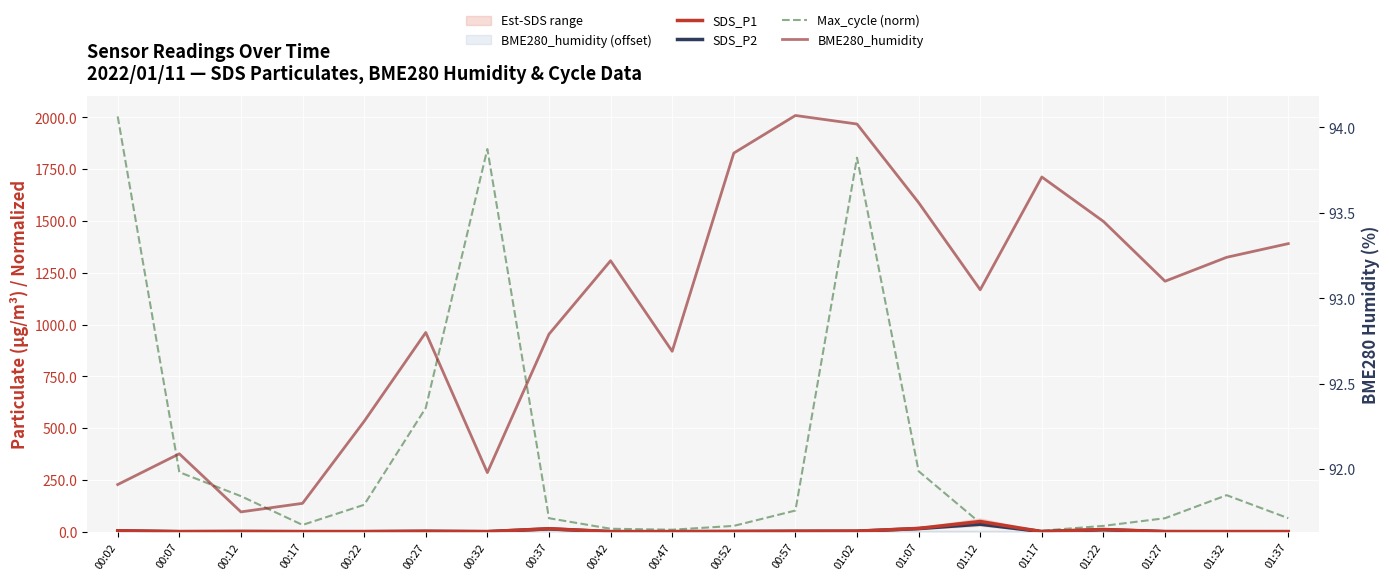

True or false: BME280_humidity and SDS_P2 cross at least once.

False